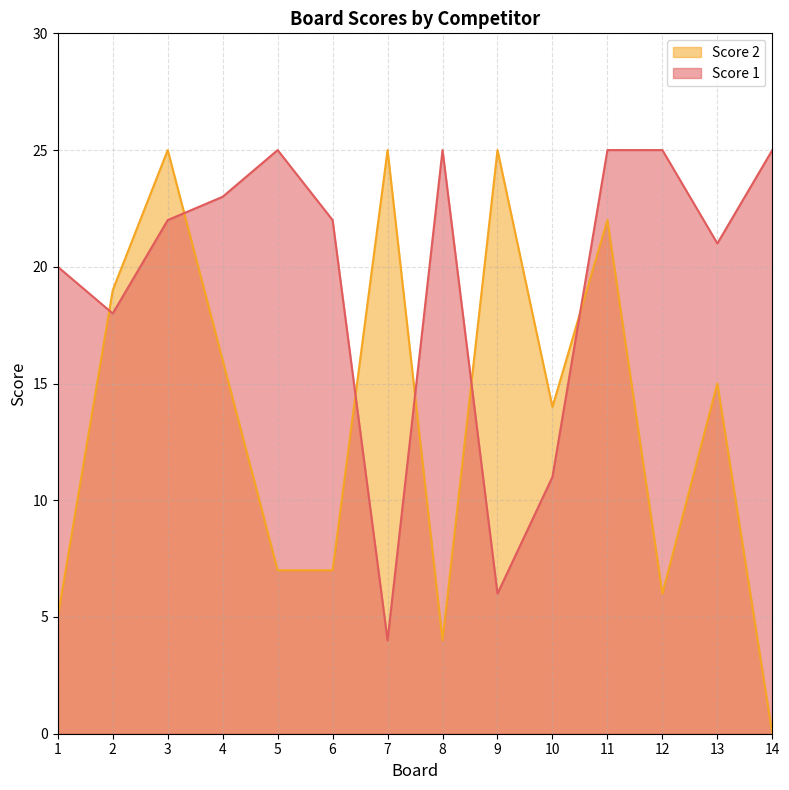

At which label does Score 1 reach its peak?

5